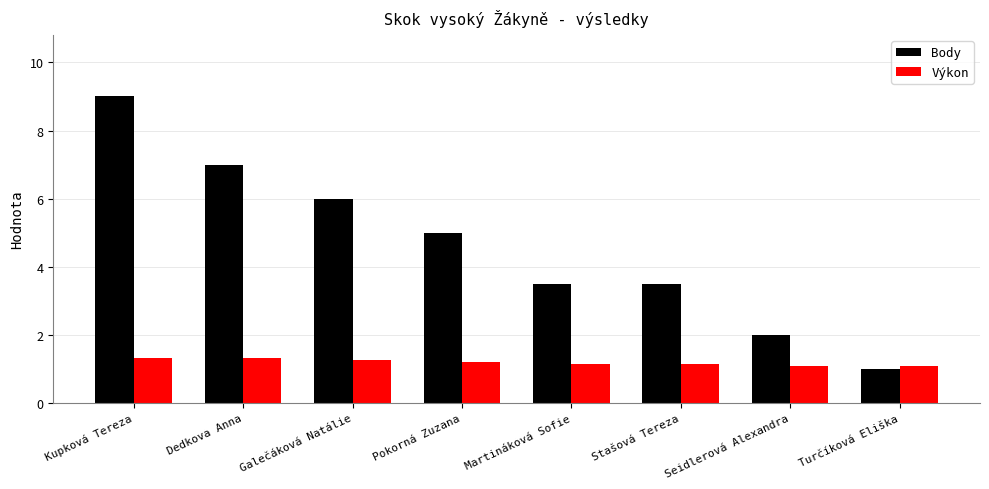

List the series in order of their peak value, lowest first.

Výkon, Body